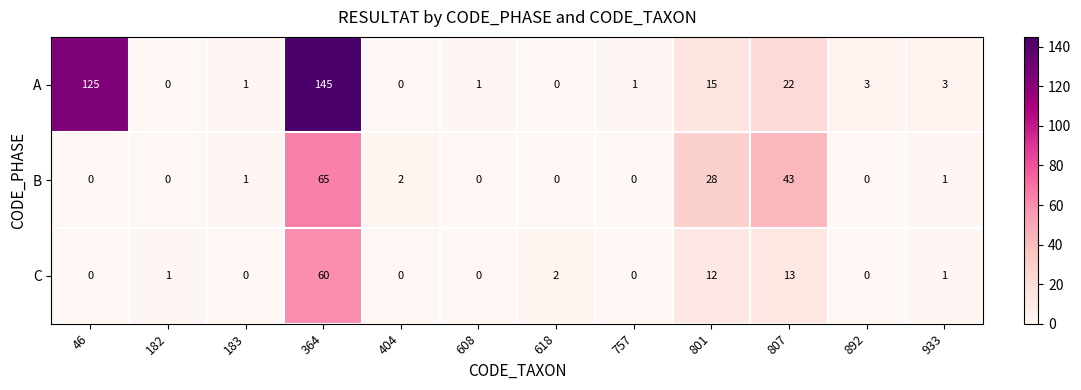

True or false: C has a value of 3 at 618.

False